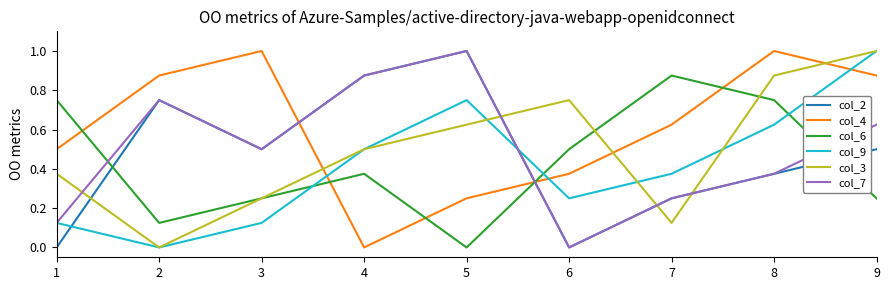

Is this an area chart (filled region under the line)?

No